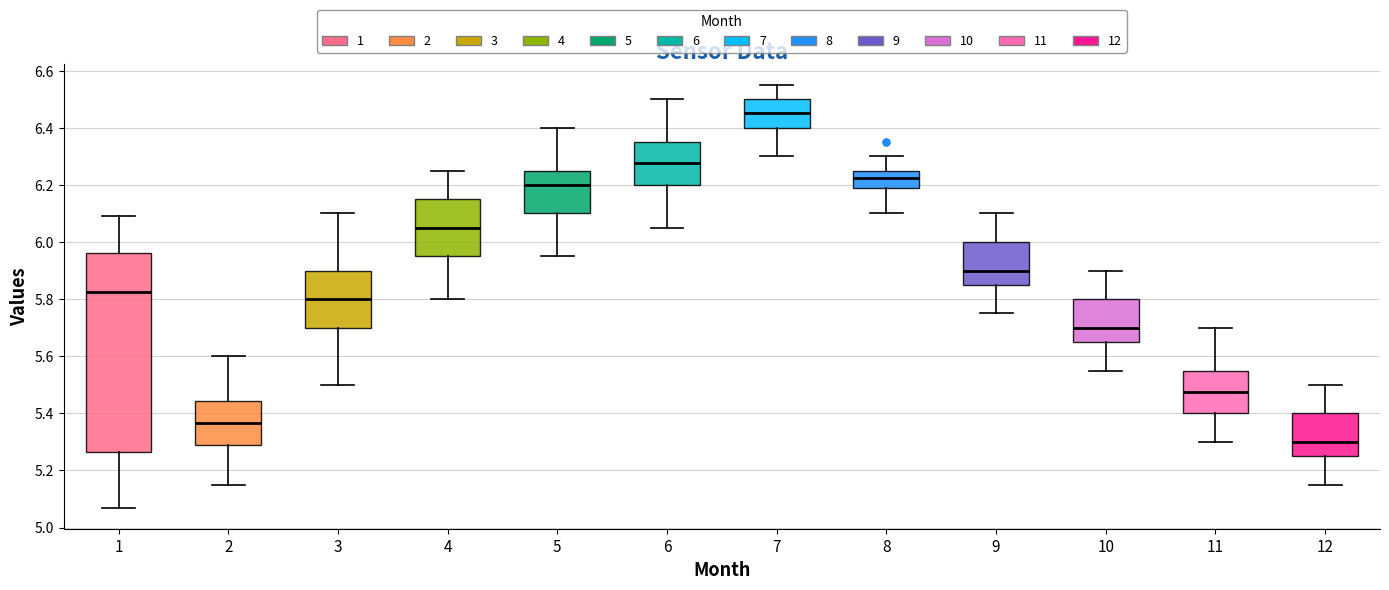

Where does the median line of the box at x = 4 sit on the y-axis? The values are not printed on the chart, so give them approximately, as read against the axis.

6.06